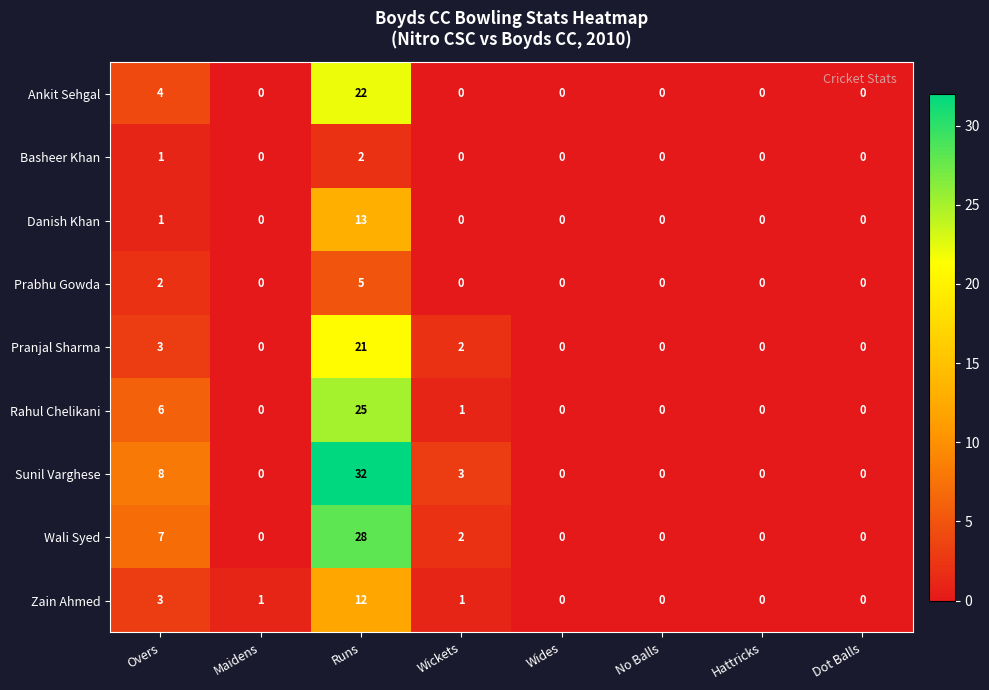

List the series in order of their peak value, lowest first.

Basheer Khan, Prabhu Gowda, Zain Ahmed, Danish Khan, Pranjal Sharma, Ankit Sehgal, Rahul Chelikani, Wali Syed, Sunil Varghese